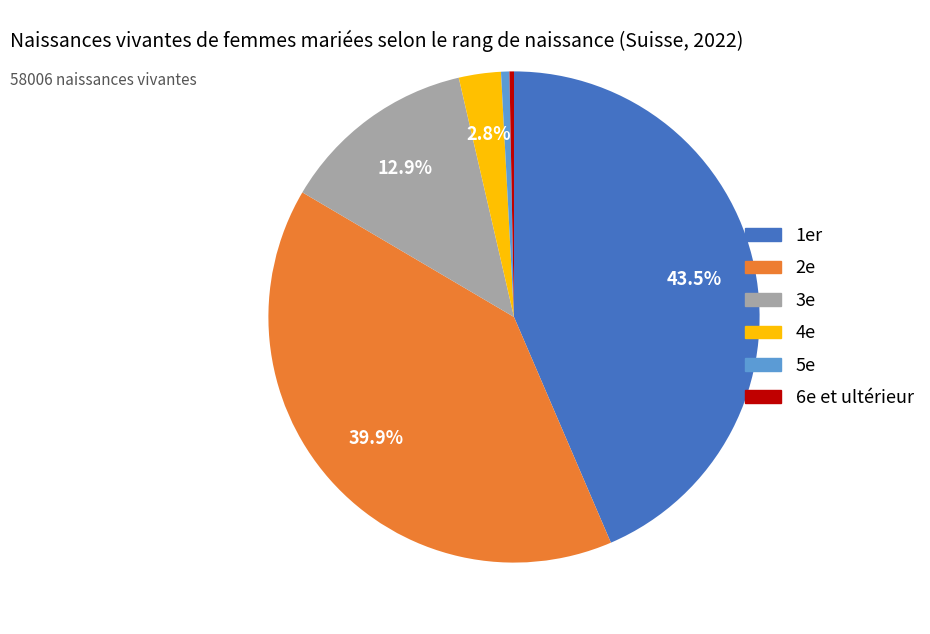

To the nearest percent, what is the difference between the 6e et ultérieur and 3e slice percentages?

13%